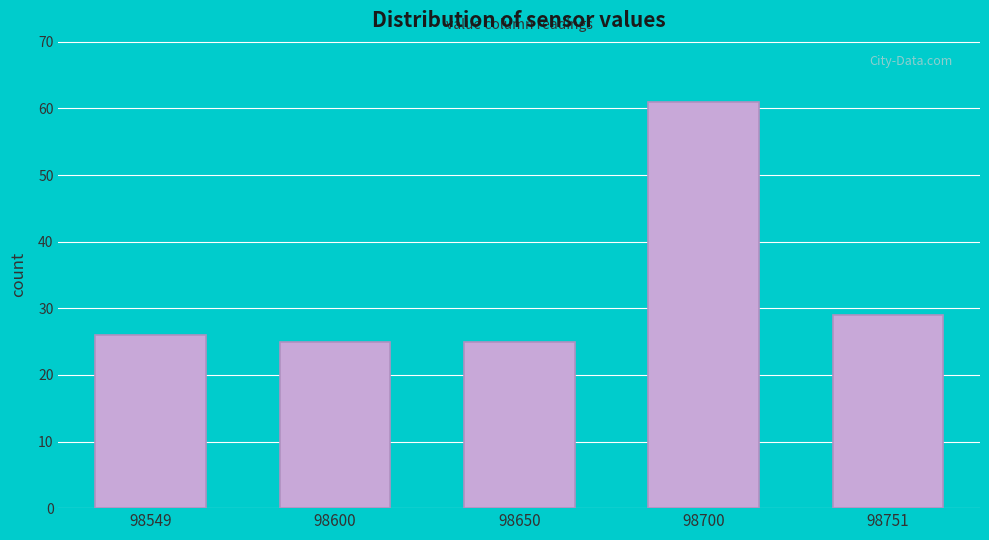

Reading left to right, what are all the values shown in this chart?

98549=26	98600=25	98650=25	98700=61	98751=29